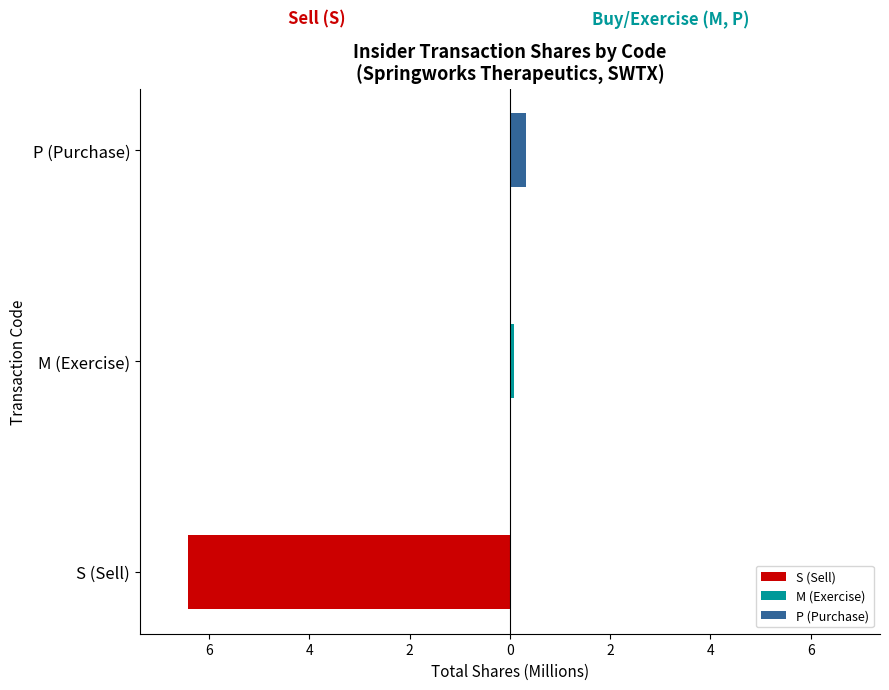

How many values in the S (Sell) series are below 0?

1